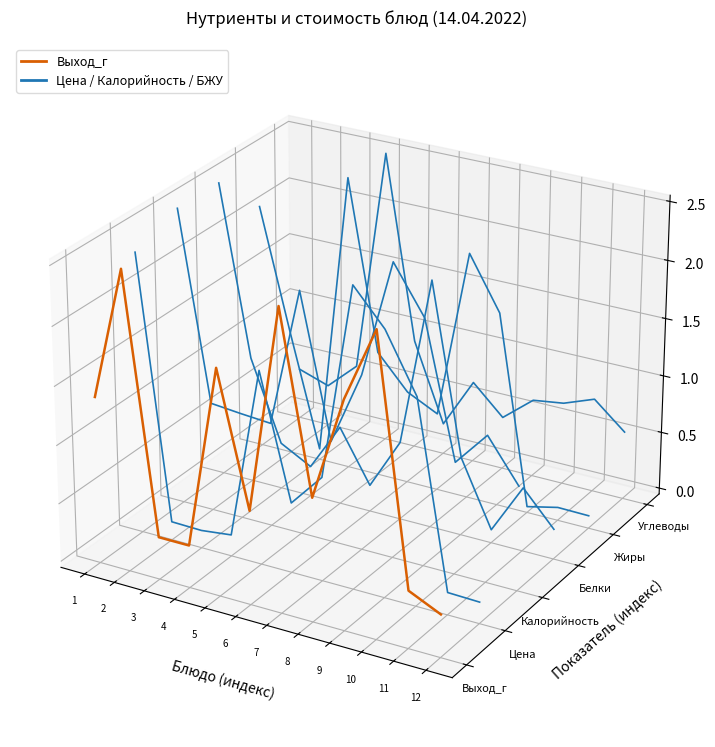

Which series has the widest spread of values?

Цена